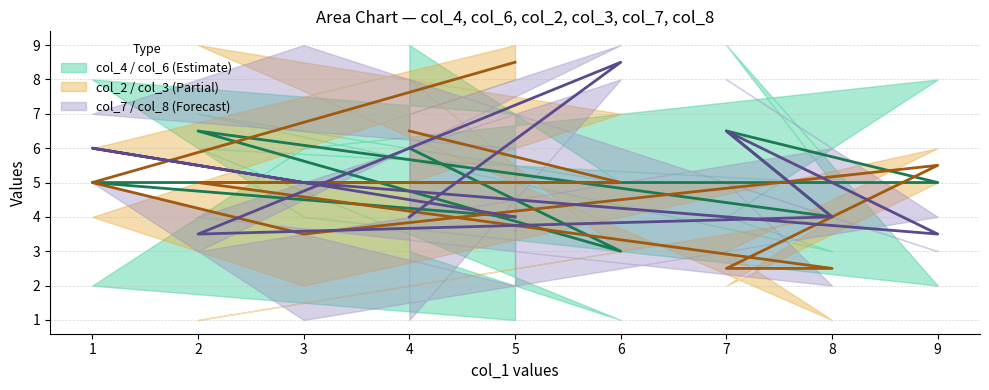

How many categories are shown in the chart?

9